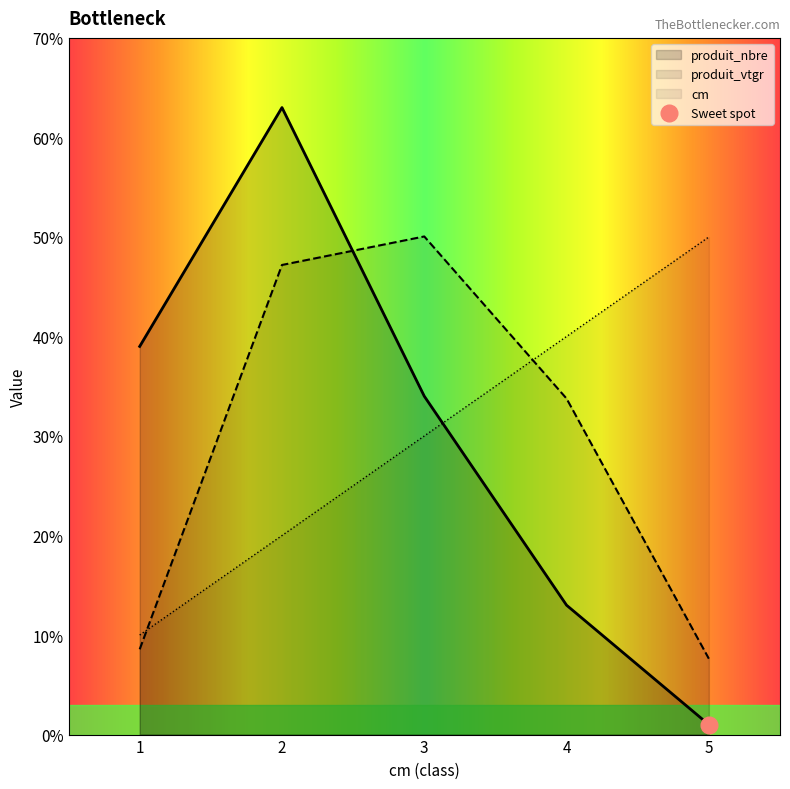

What is the value of the produit_nbre point at the 3rd from the left?

34.0